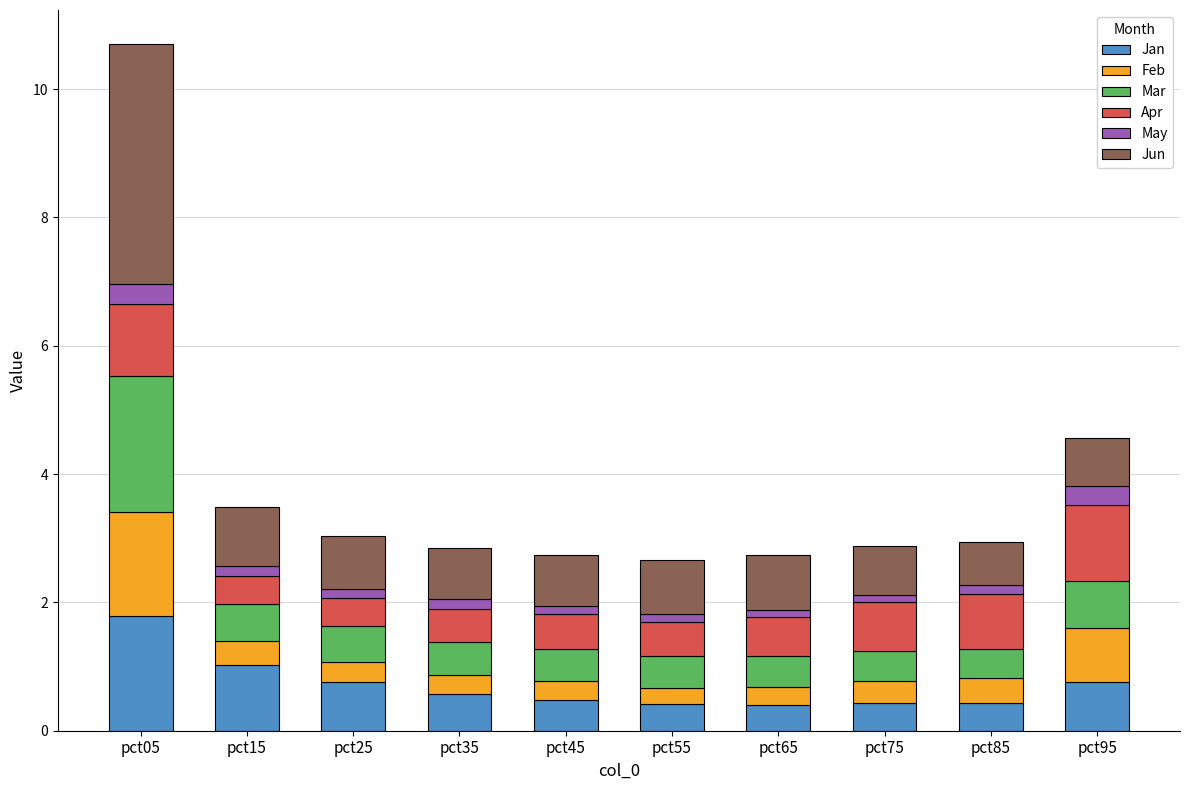

What is the value of the Jan bar at the 8th from the left?

0.4